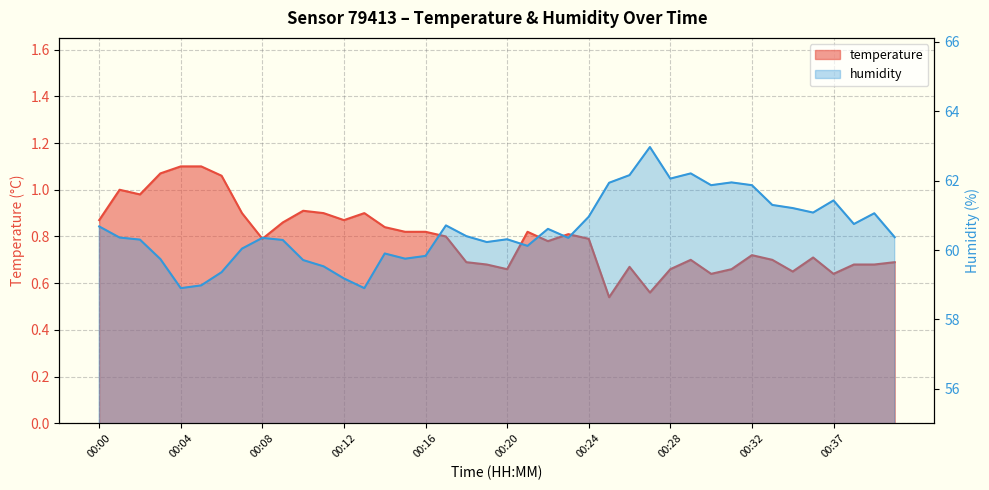

Where is the first local minimum for humidity?

00:04